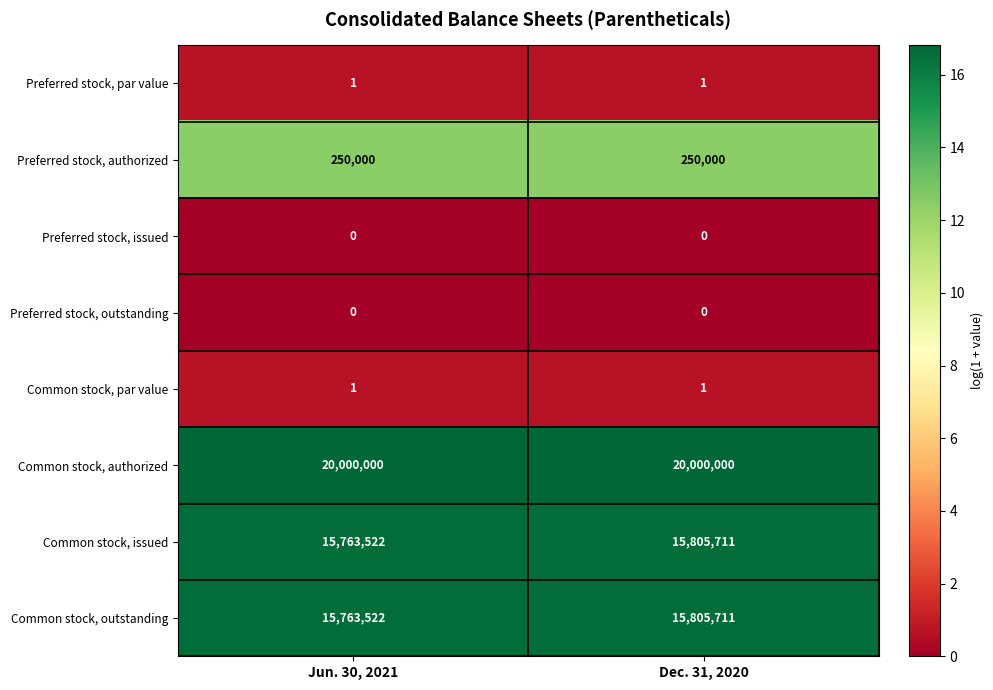

The value of Common stock, outstanding at Dec. 31, 2020 is 15805711. True or false?

True